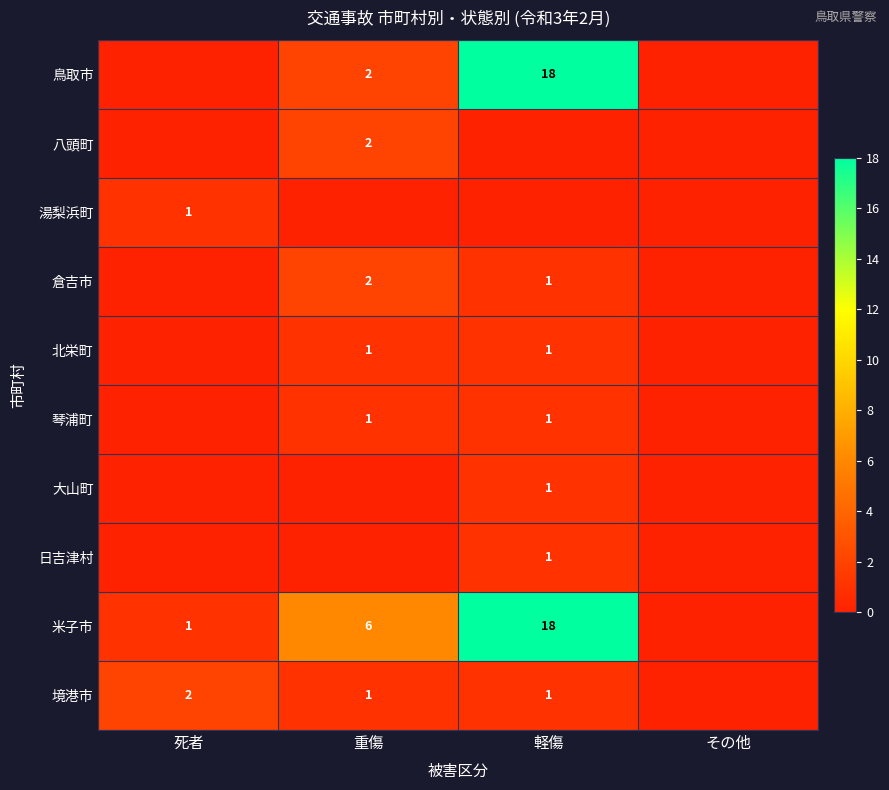

What is the sum of the 境港市 values at 軽傷 and 死者?

3